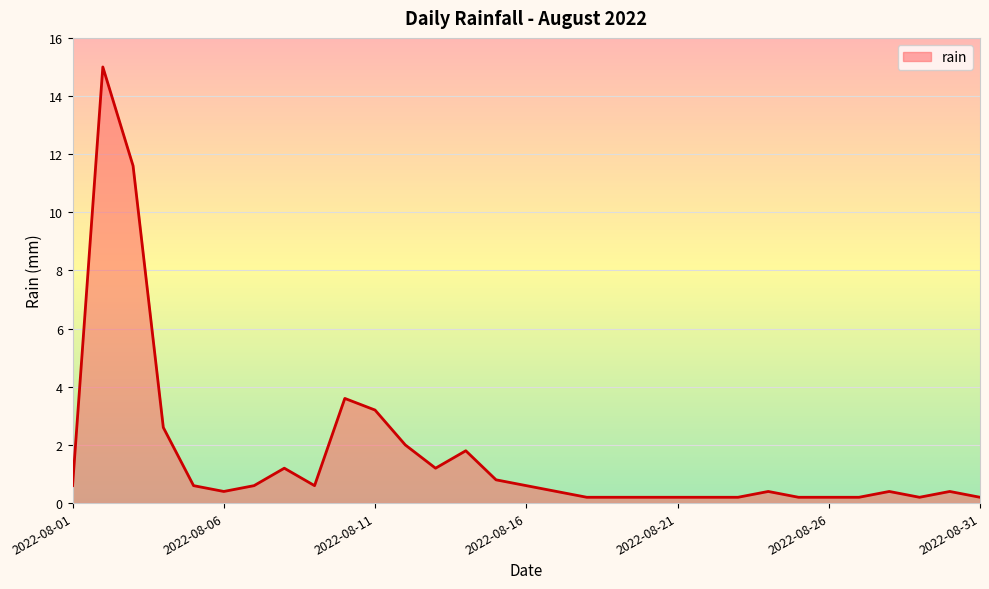

True or false: there are more than 1 points higher than both neighbors.

True